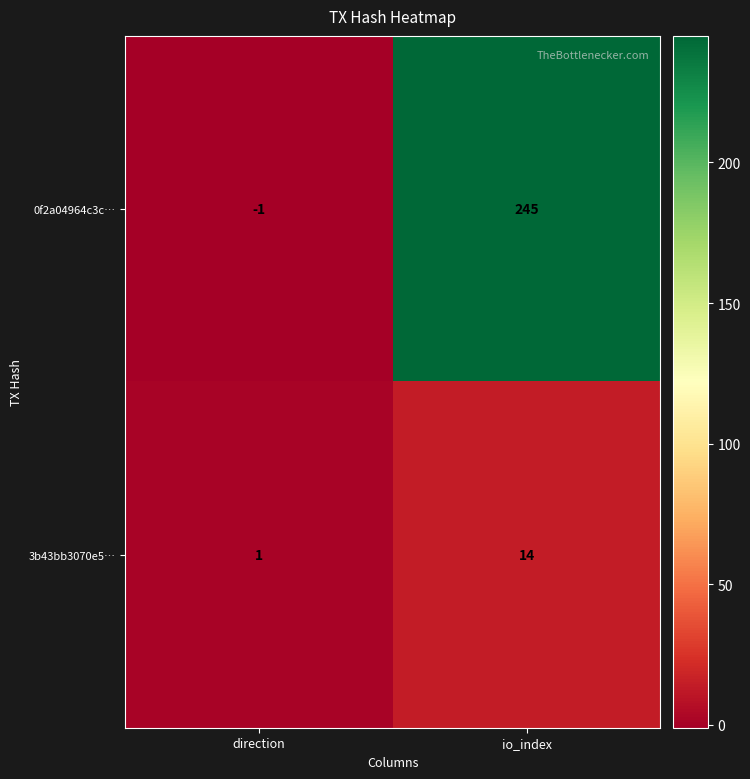

What is the greatest value displayed?

245